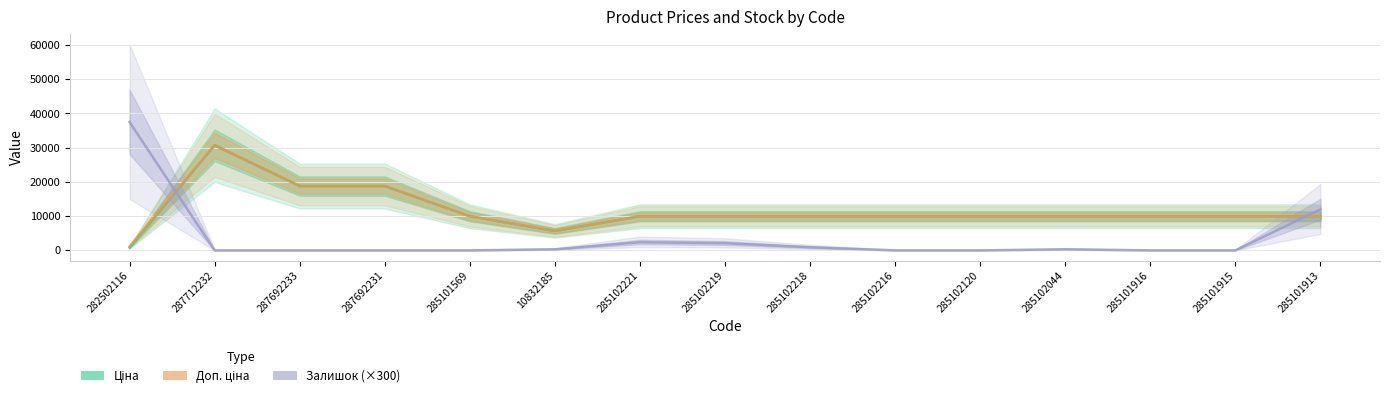

What is the total value across all series at 285101916?

19950.0